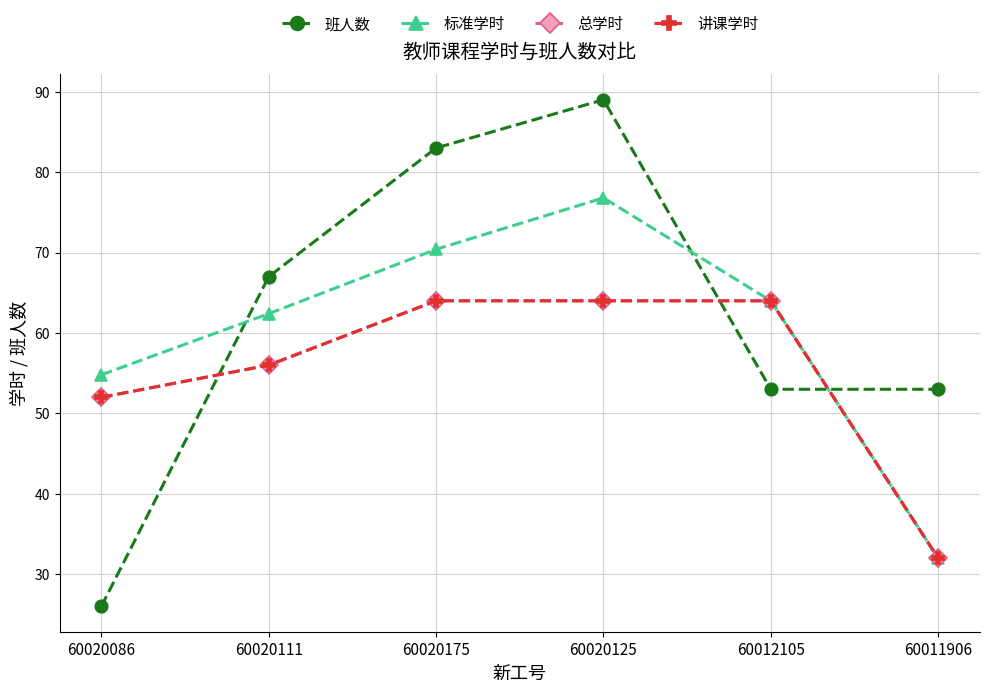

Reading left to right, transcribe all the data shown in this chart.

班人数: 26.0	67.0	83.0	89.0	53.0	53.0
标准学时: 54.8	62.4	70.4	76.8	64.0	32.0
总学时: 52.0	56.0	64.0	64.0	64.0	32.0
讲课学时: 52.0	56.0	64.0	64.0	64.0	32.0